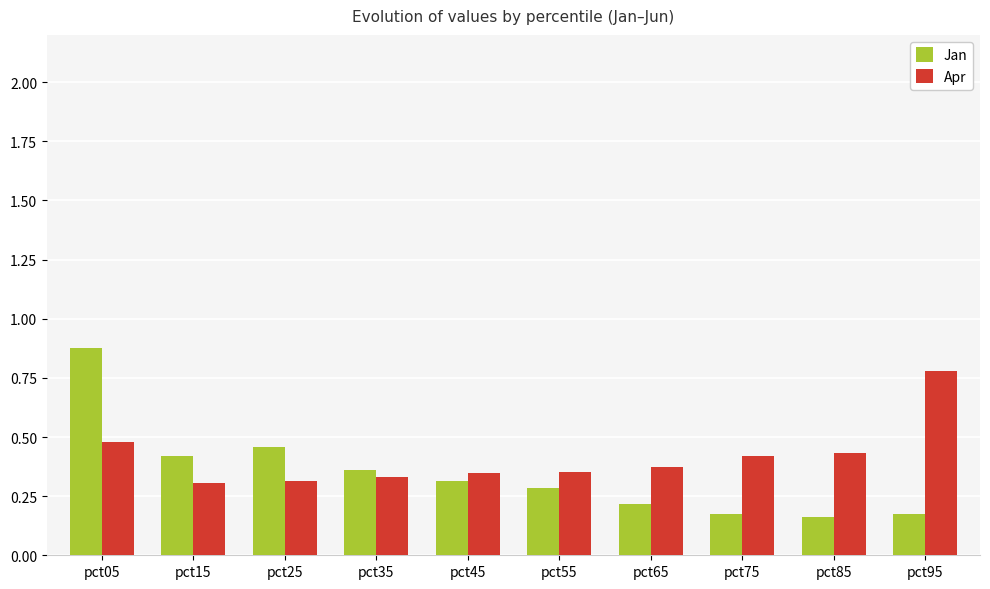

Is it true that Jan equals 0.5 at pct45?

False